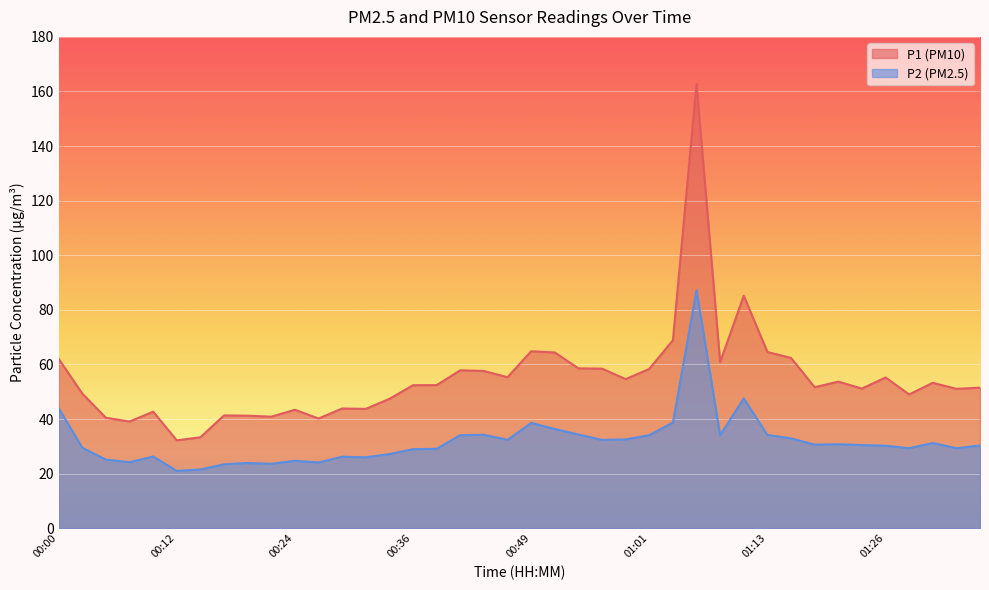

How many values in the P2 series are below 30?

18